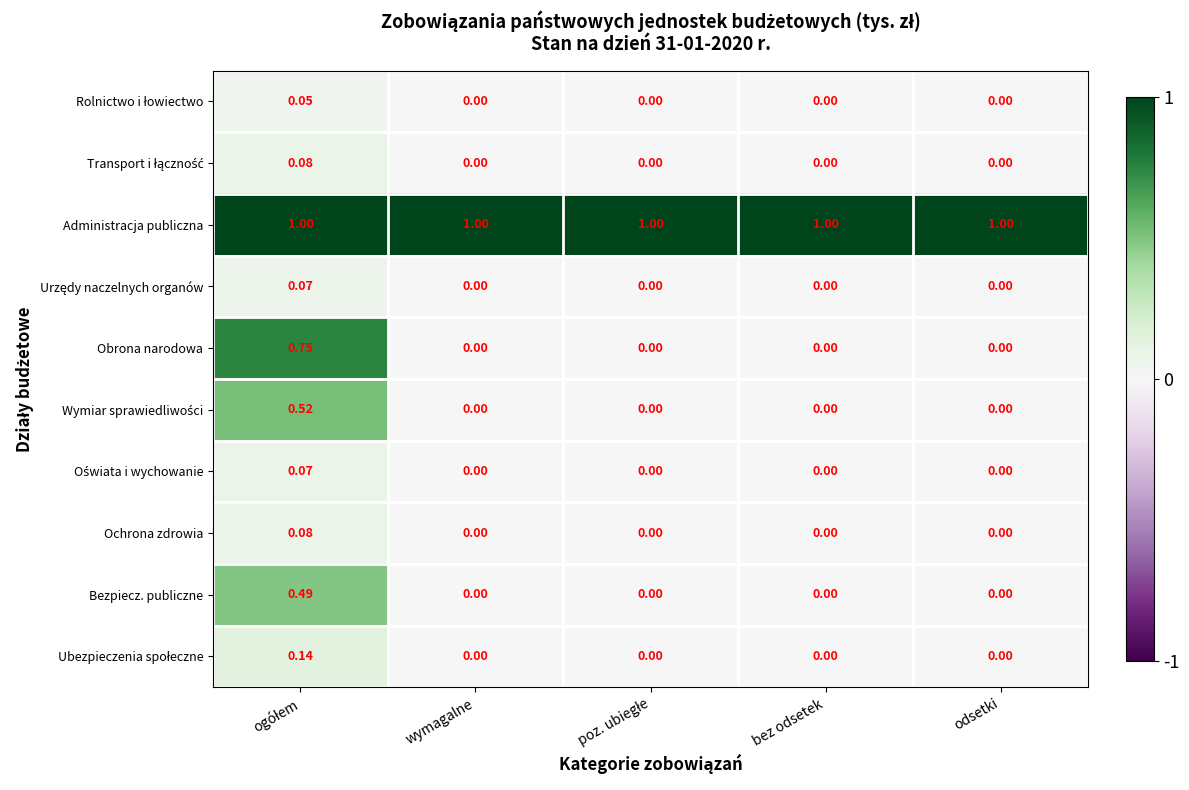

What is the total value across all series at bez odsetek?

1.0